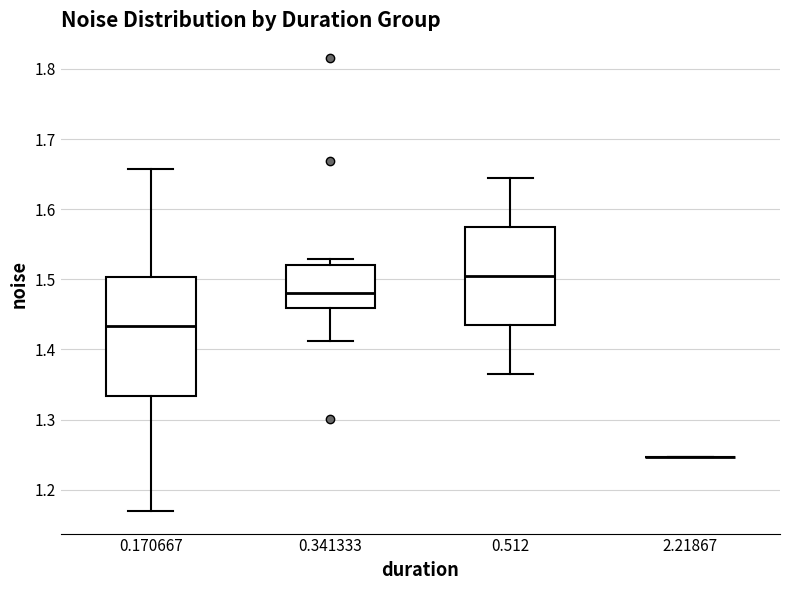

Where does the lower whisker of the box at x = 0.512 end on the y-axis? The values are not printed on the chart, so give them approximately, as read against the axis.

1.37